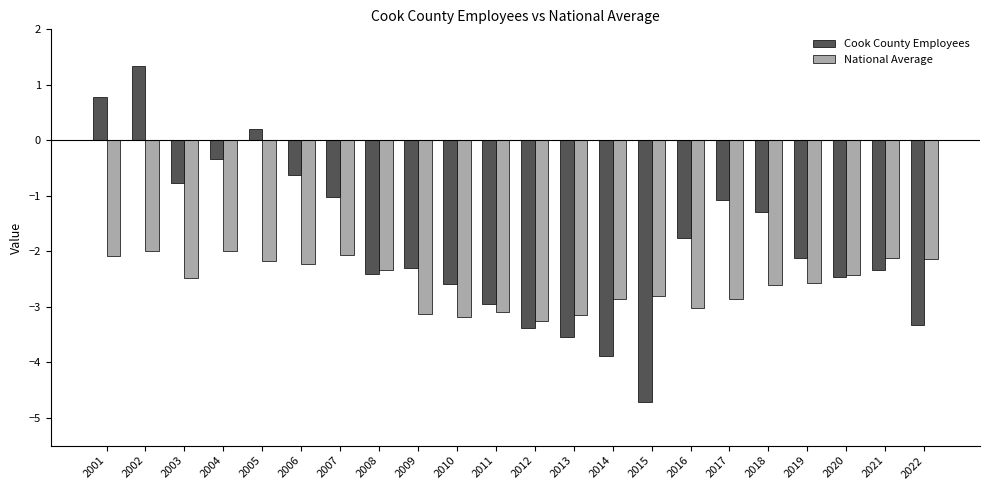

What is the value of the Cook County Employees bar at the 3rd from the left?

-0.8